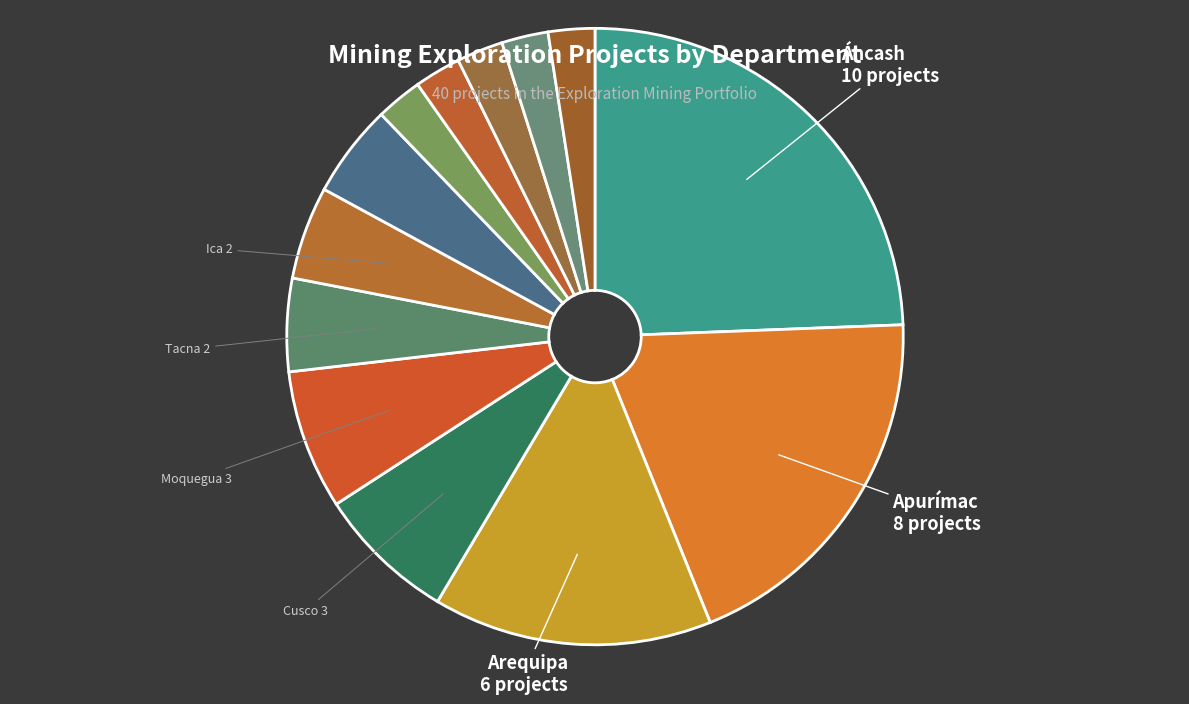

To the nearest percent, what is the difference between the largest and smallest slice percentages?

22%